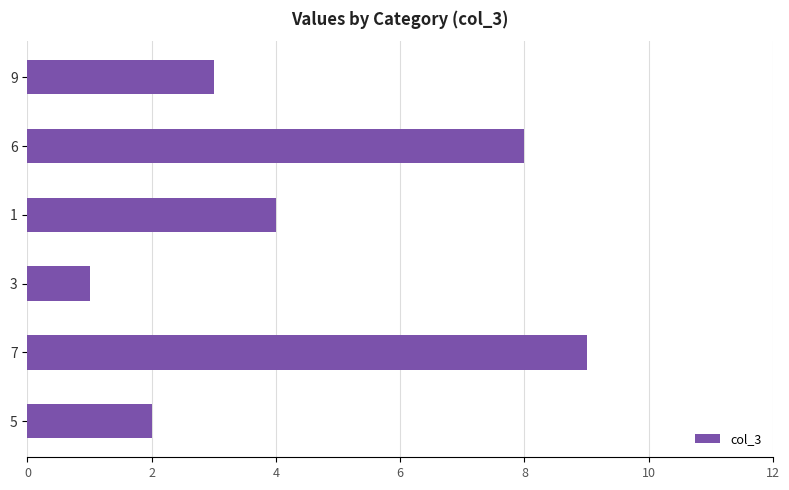

The chart shows a value of 1 at 3. True or false?

True